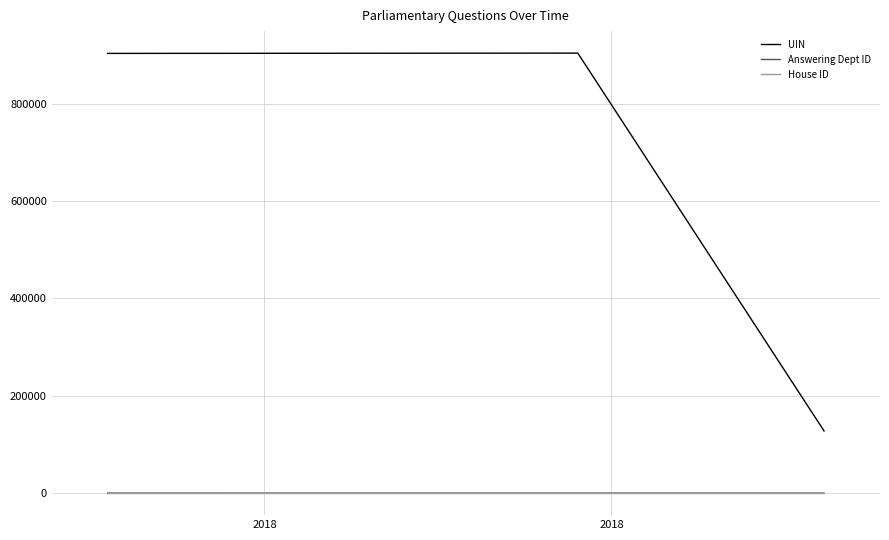

Which series has the largest total across all categories?

UIN